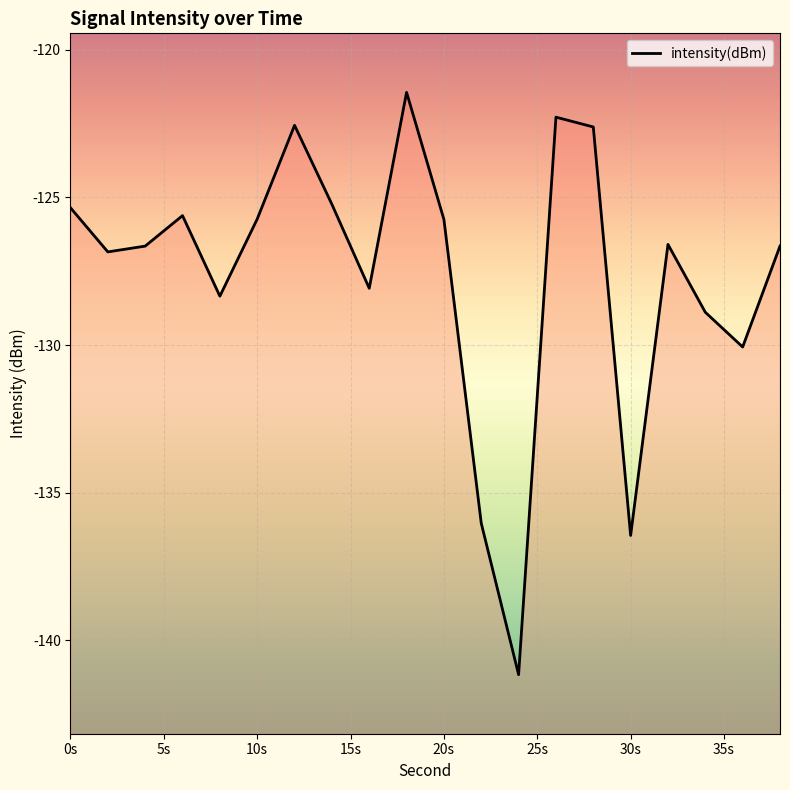

What is the average value?

-127.6